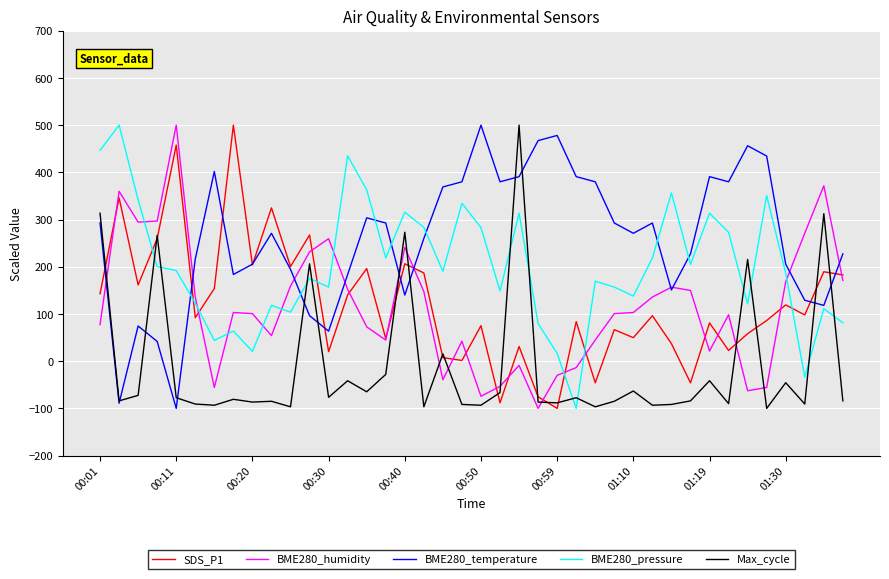

What is the lowest value of the BME280_temperature series?

-100.0